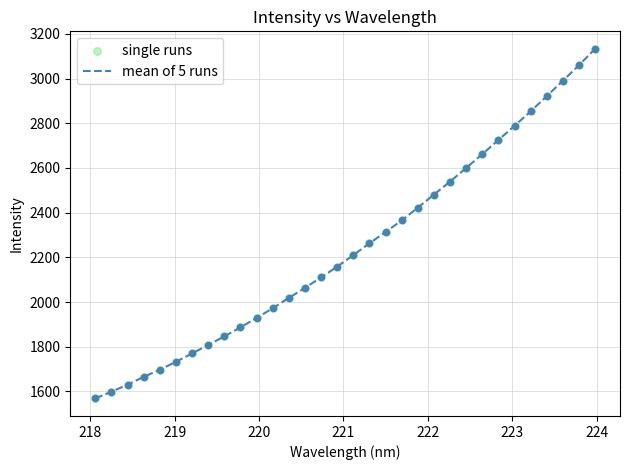

What is the difference between the maximum and minimum values?

1564.6